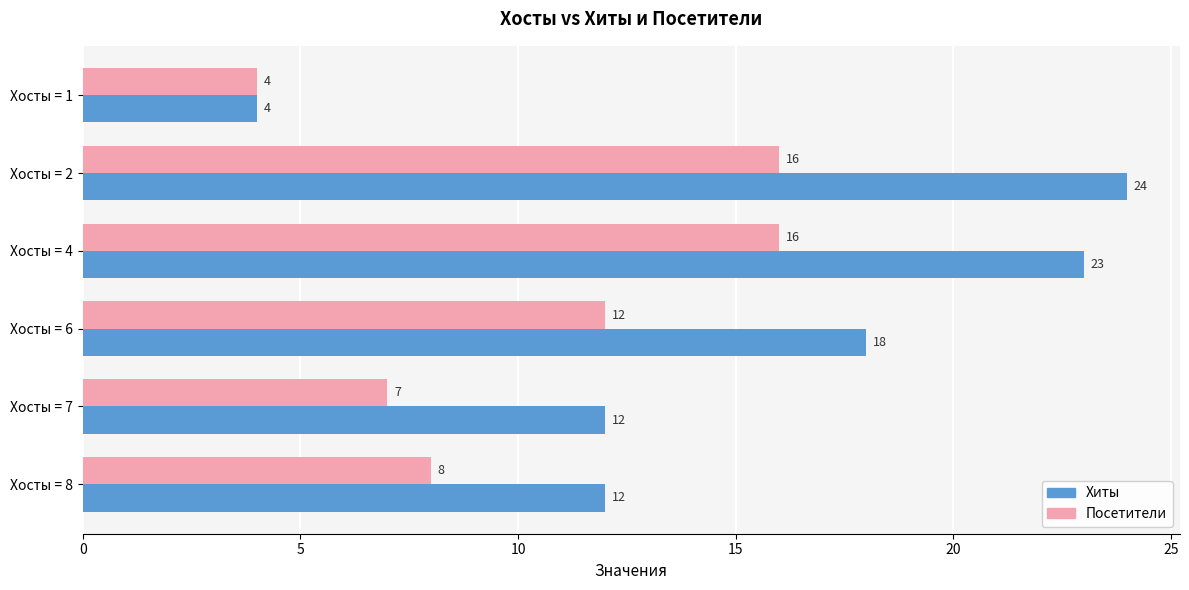

The Хиты series shows 12 at Хосты = 7. True or false?

True